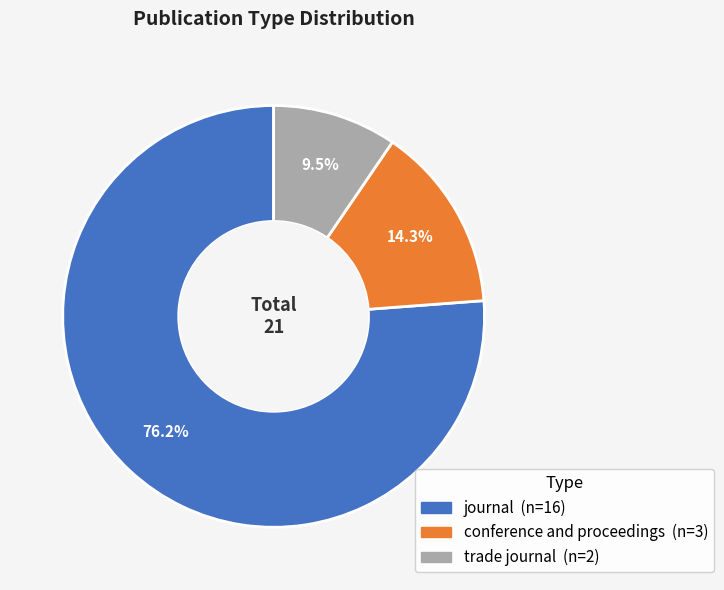

What percentage is the journal slice, to the nearest percent?

76%